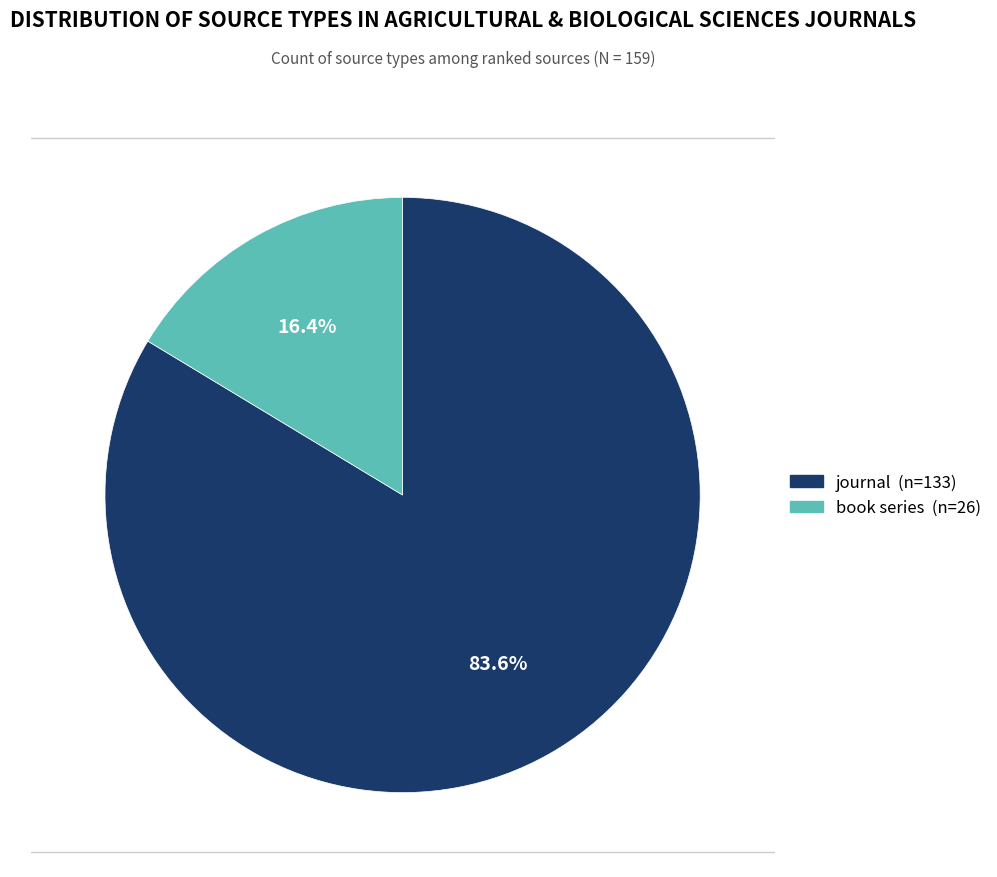

The book series slice represents 16% of the pie. True or false?

True